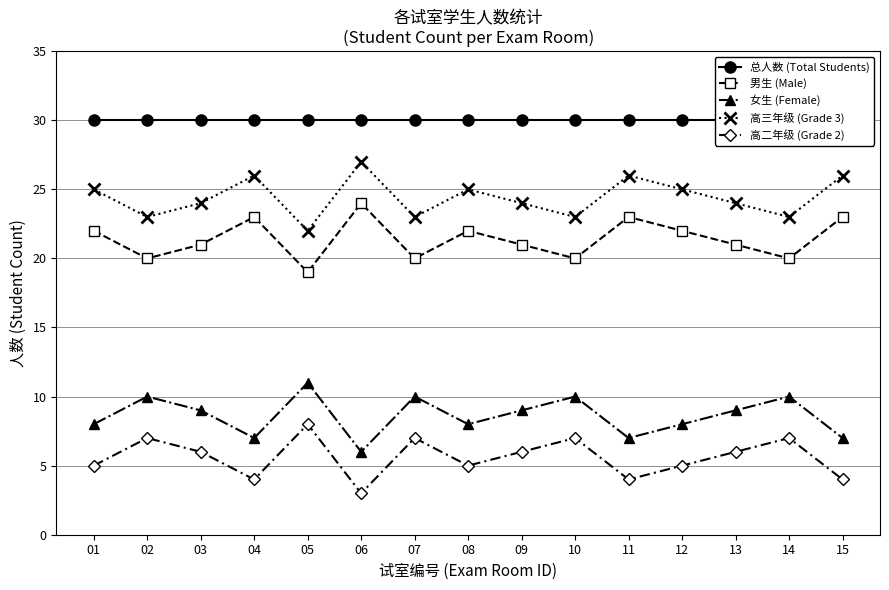

What is the minimum value for 高二年级 (Grade 2)?

3